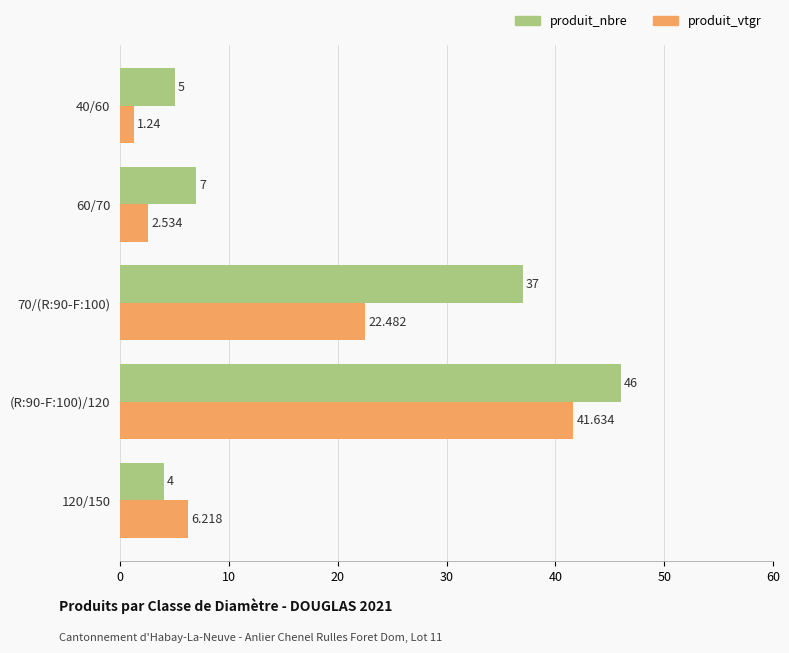

What are all the series names shown in the legend?

produit_nbre, produit_vtgr